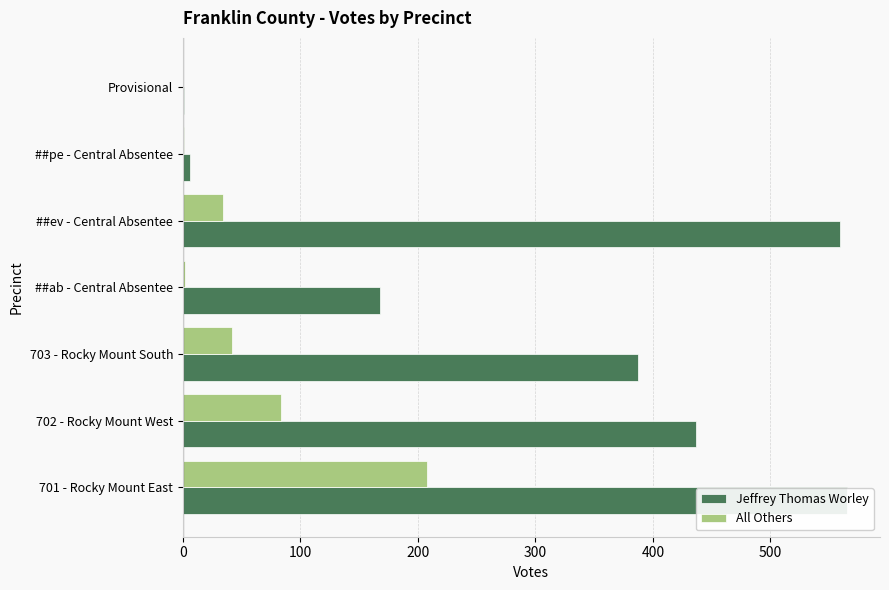

What is the highest value of the All Others series?

208